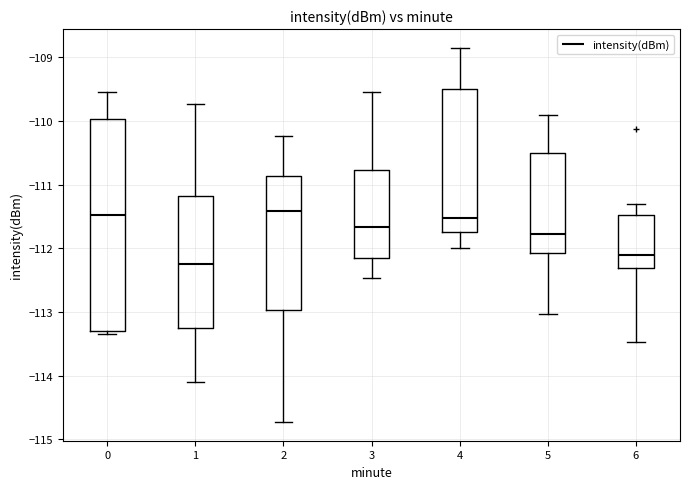

Which box is the tallest, from its lower edge to its upper edge?

0